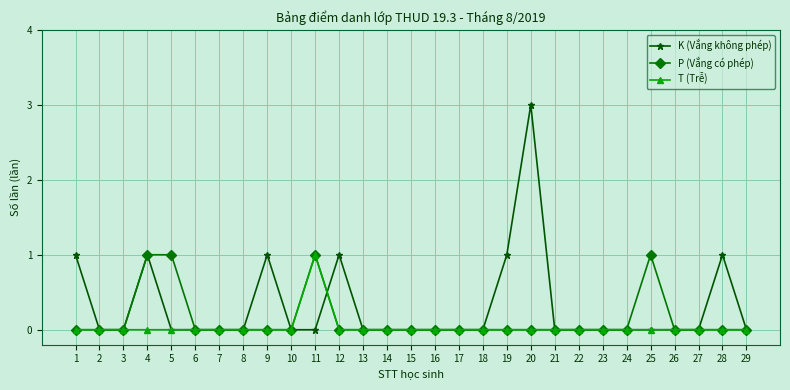

What is the maximum value shown in the chart?

3